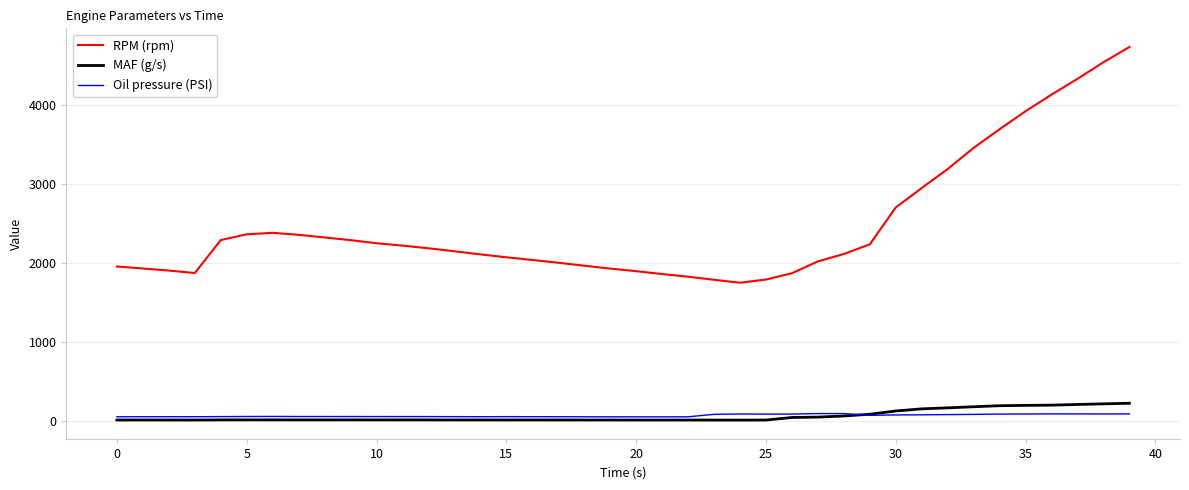

What is the difference between the maximum and minimum values in the Oil pressure (PSI) series?

41.3